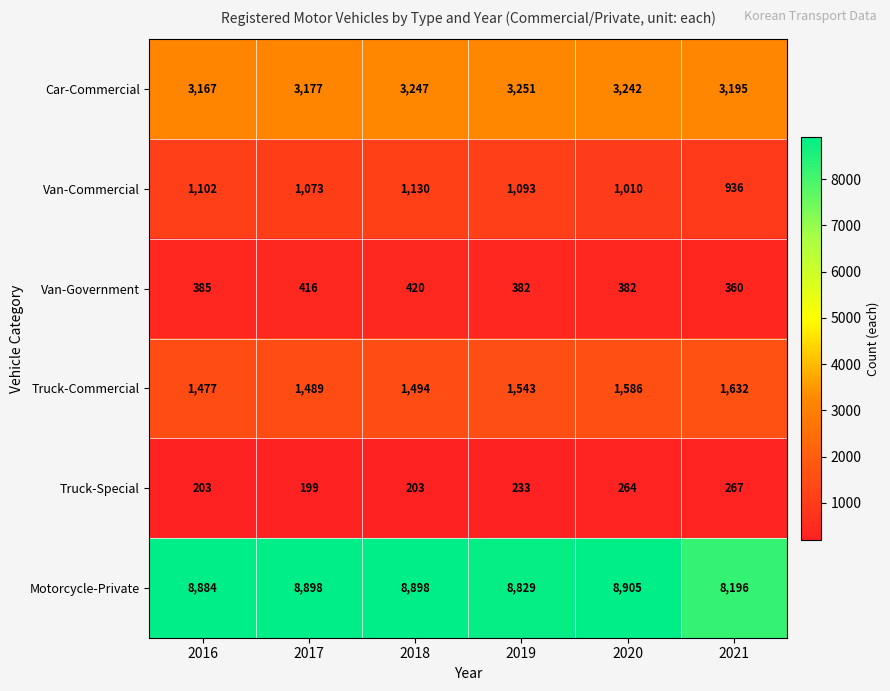

What is the smallest value displayed?

199